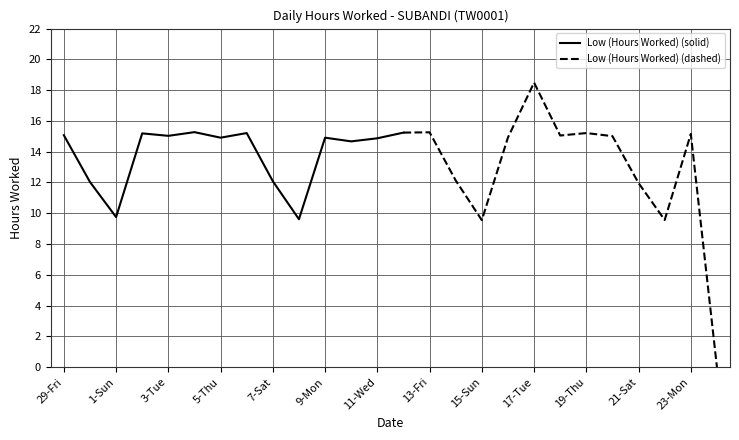

How many data points are less than 14?

9